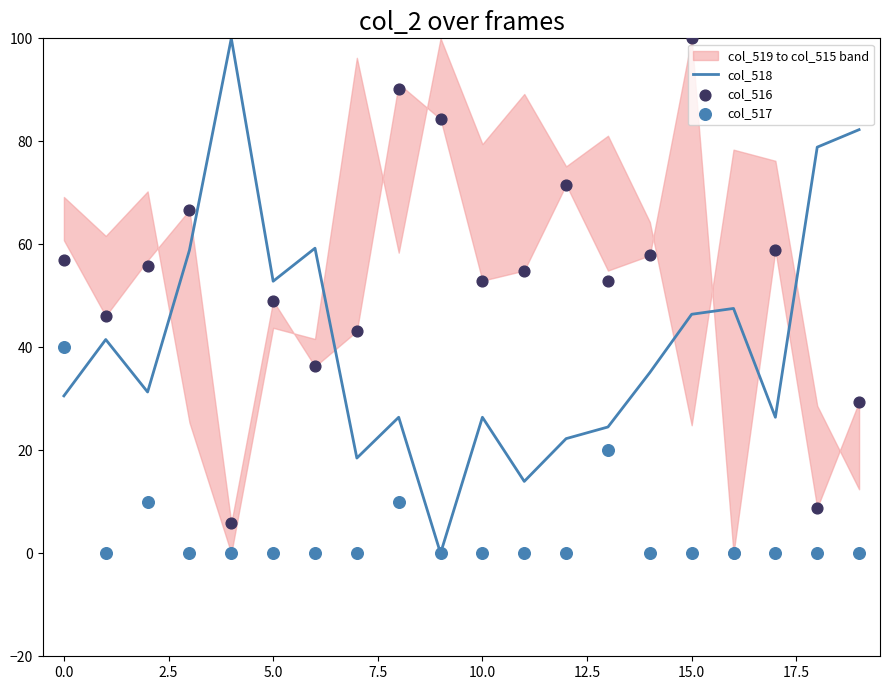

At how many categories does at least one series exceed 84?

4